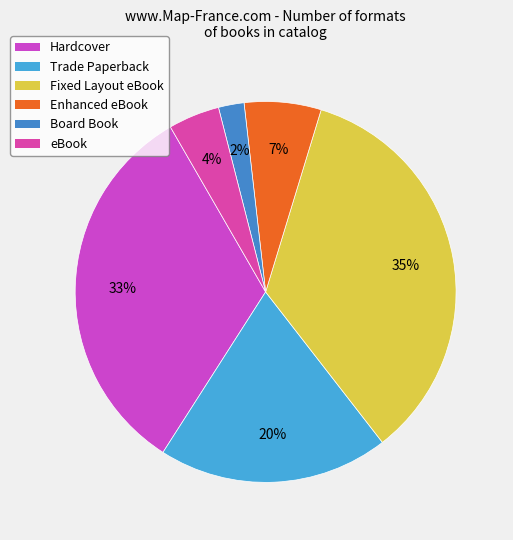

The Trade Paperback slice represents 31% of the pie. True or false?

False